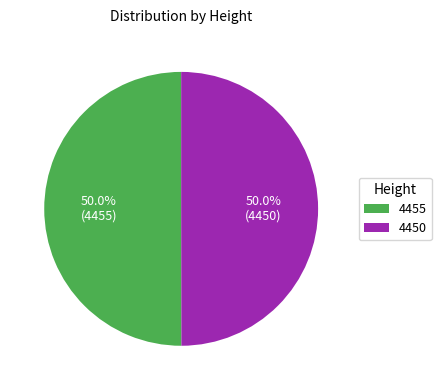

To the nearest percent, what is the average slice percentage?

50%